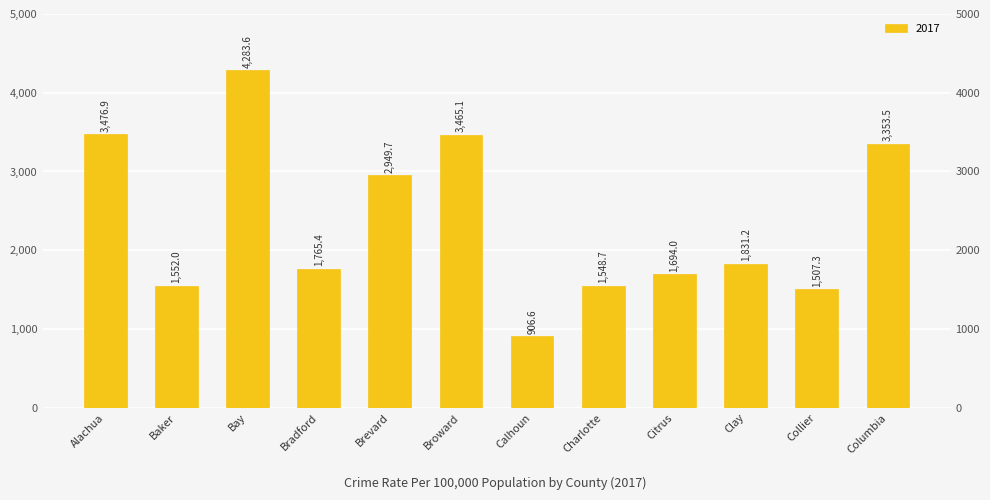

List the labels in order of value, smallest first.

Calhoun, Collier, Charlotte, Baker, Citrus, Bradford, Clay, Brevard, Columbia, Broward, Alachua, Bay